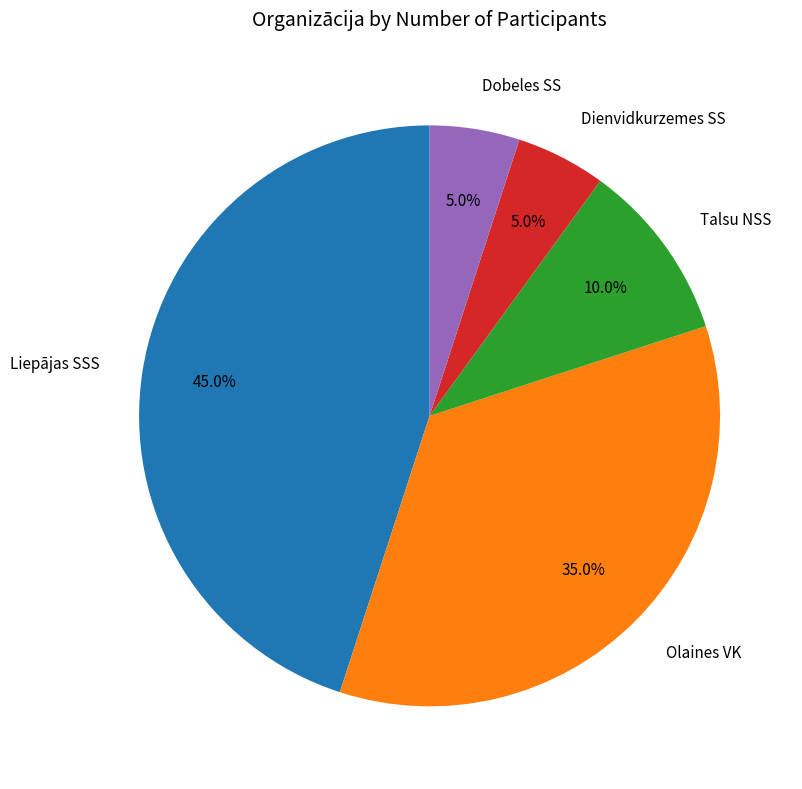

Which has a higher value, Dienvidkurzemes SS or Olaines VK?

Olaines VK